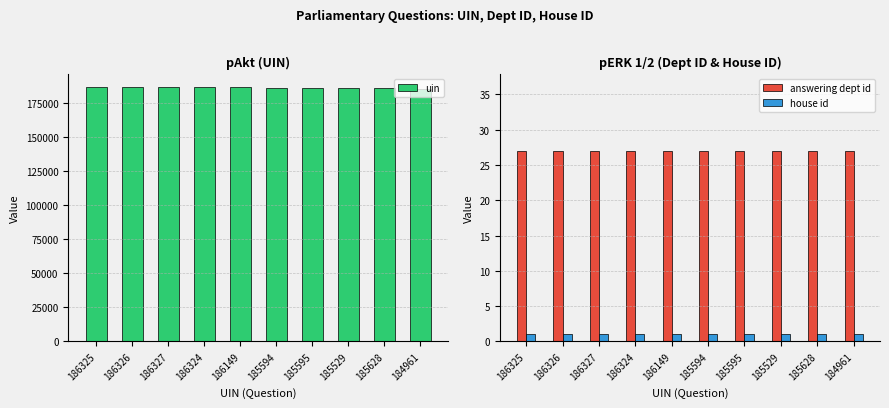

Reading right to left, transcribe all the data shown in this chart.

uin: 184961	185628	185529	185595	185594	186149	186324	186327	186326	186325
answering dept id: 27	27	27	27	27	27	27	27	27	27
house id: 1	1	1	1	1	1	1	1	1	1